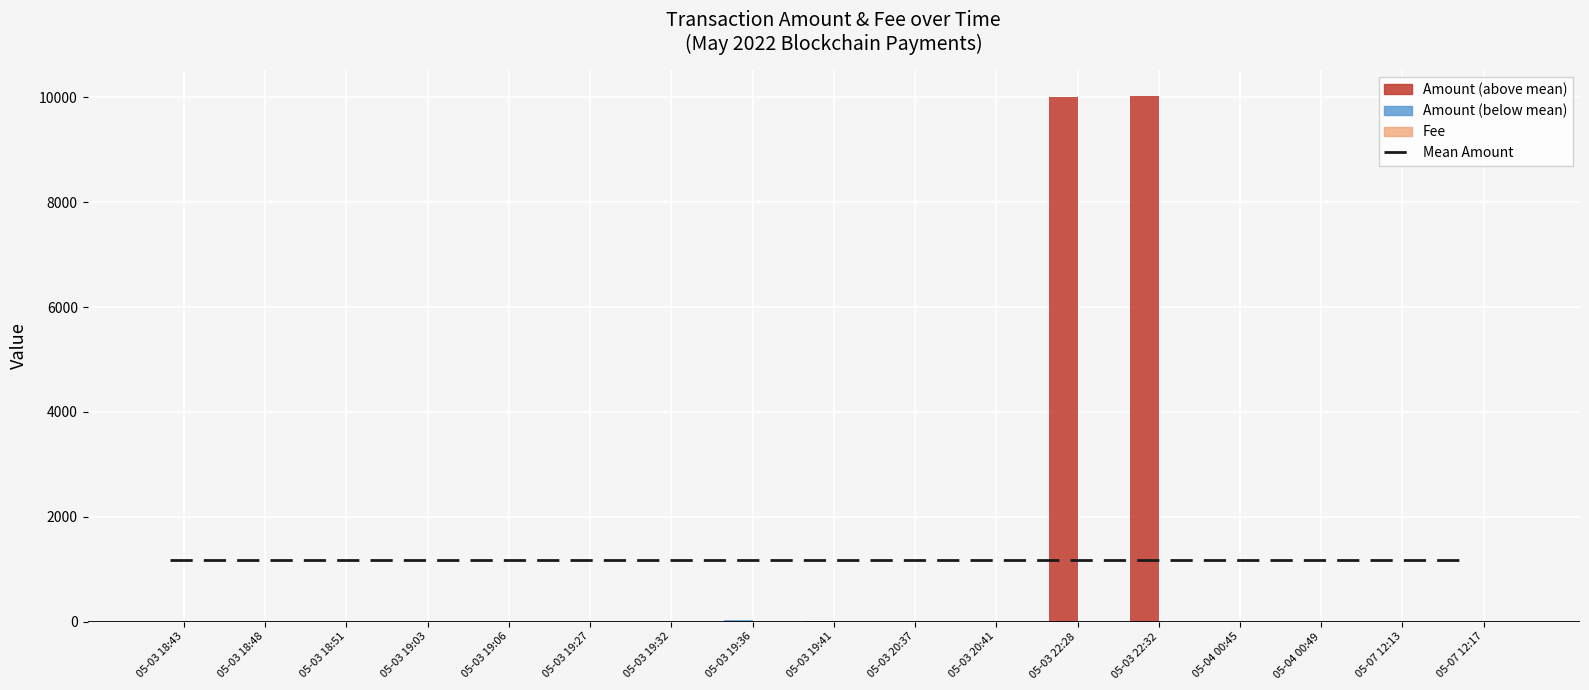

List the series in order of their overall mean, highest first.

Amount, Fee